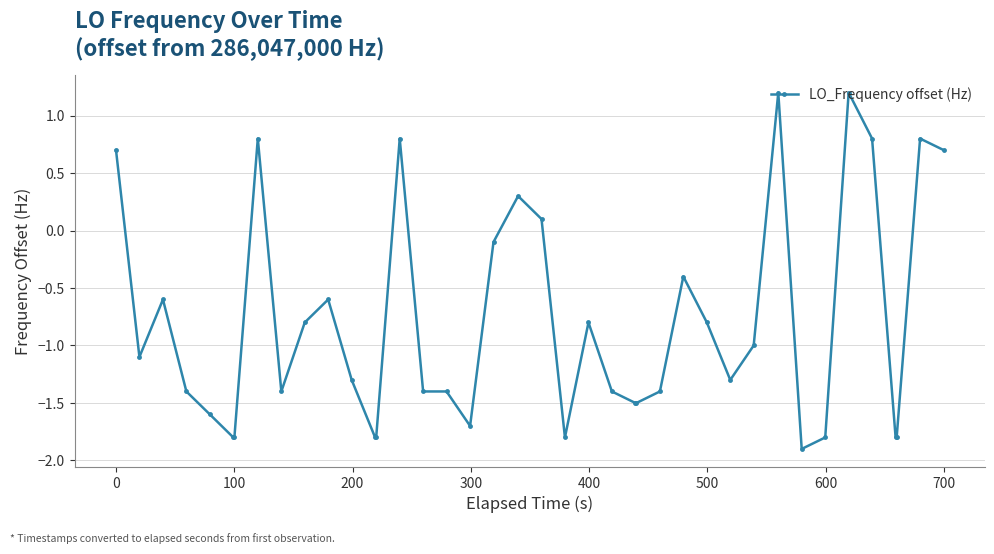

What is the sum of all values?

-32.4